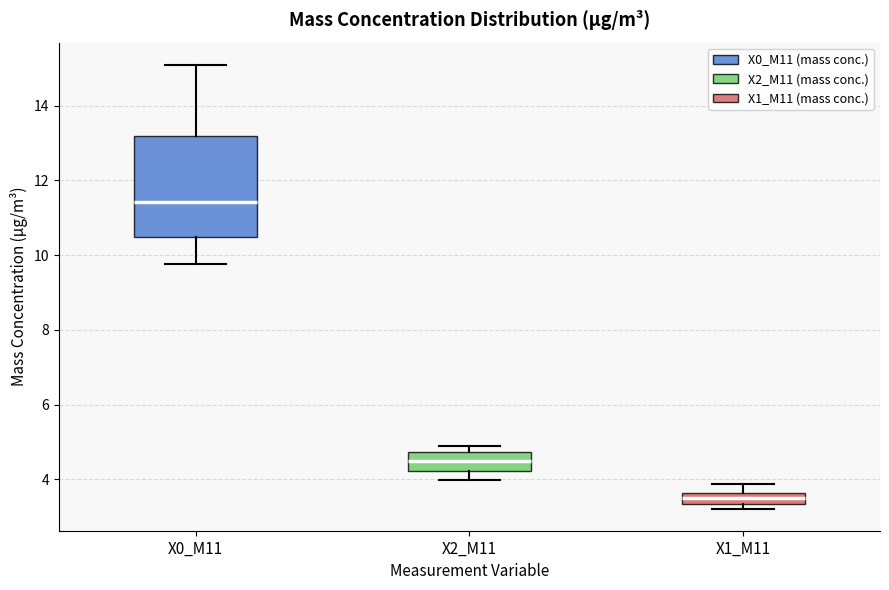

Reading left to right, read every box against the y-axis: the position of its median line, the range the box covers, and the ends of its whiskers. The values are not printed on the chart, so give them approximately, as read against the axis.

X0_M11: median 11.4, box 10.4 to 13.2, whiskers 9.8 to 15.0
X2_M11: median 4.4, box 4.2 to 4.8, whiskers 4.0 to 4.8 (just above the box's upper edge)
X1_M11: median 3.4 (inside the box), box 3.4 to 3.6, whiskers 3.2 to 3.8